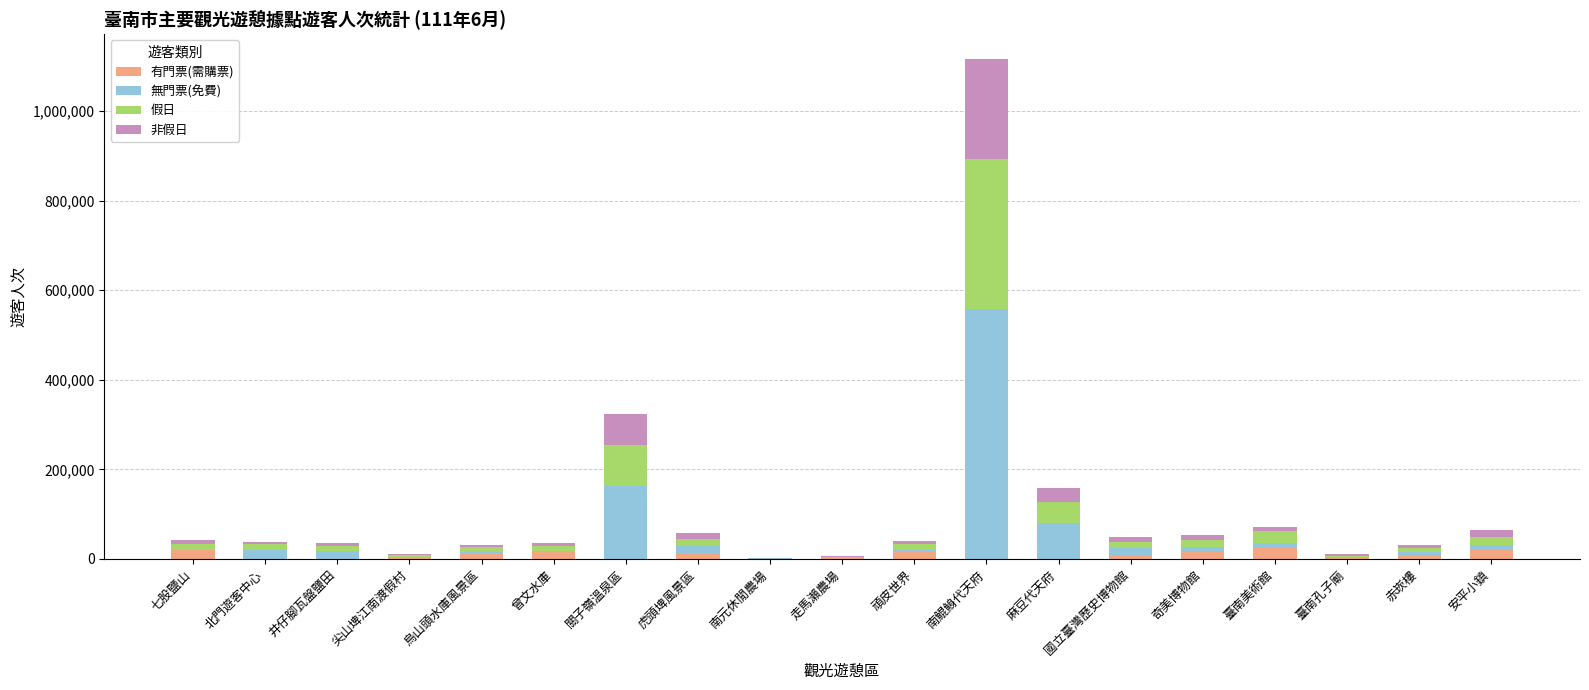

What is the sum of all 有門票(需購票) values?

172508